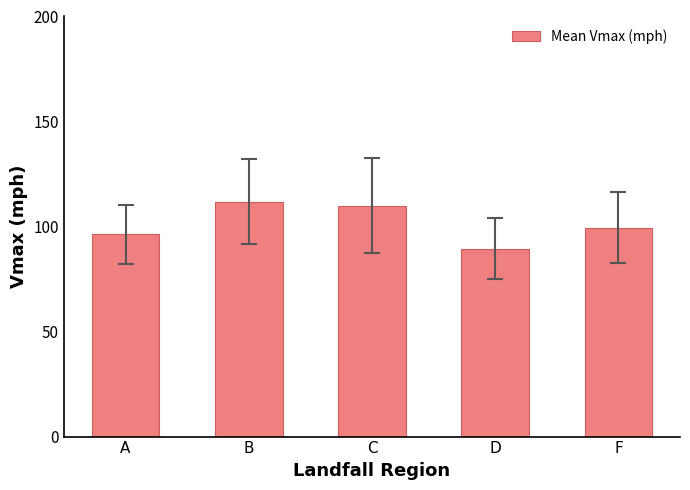

How many data points are less than 99?

2